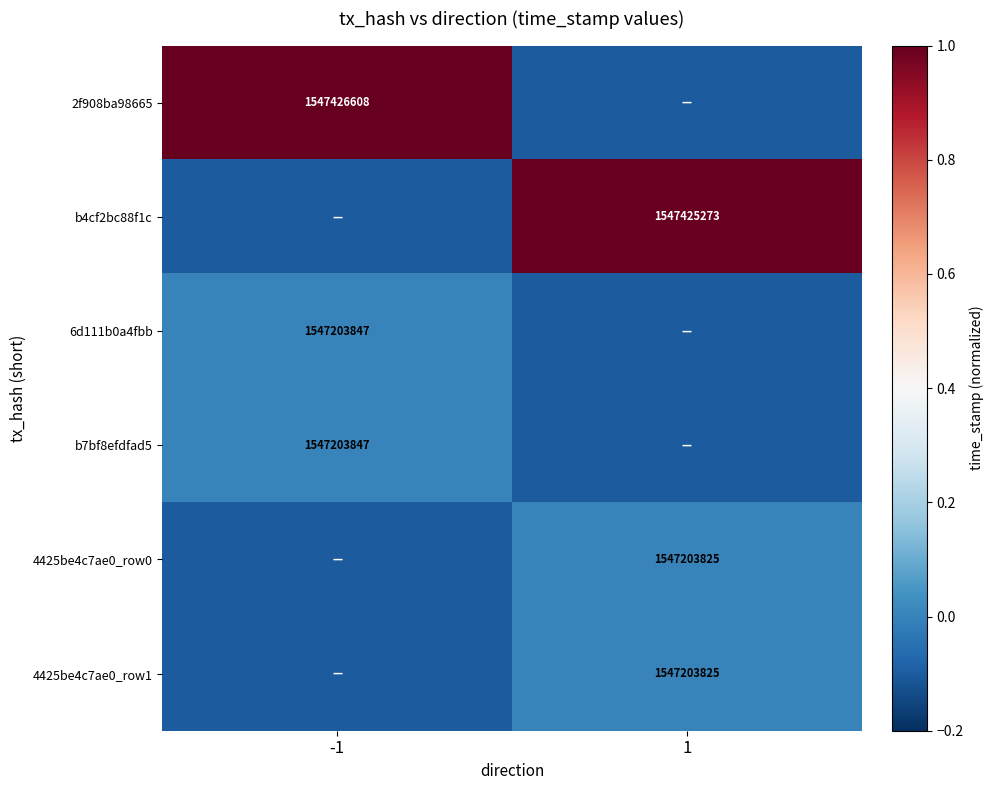

The value of b7bf8efdfad5 at -1 is 2566114788.7. True or false?

False